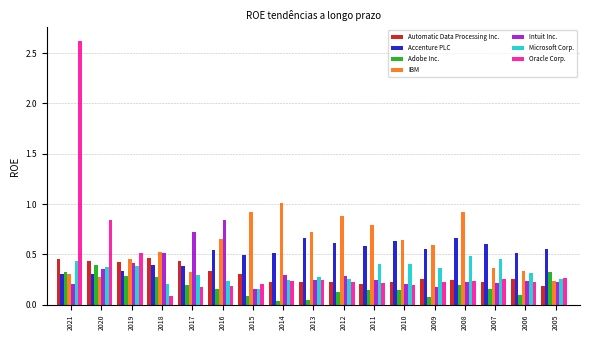

Is the value of IBM at 2010 greater than the value of Adobe Inc. at 2010?

Yes